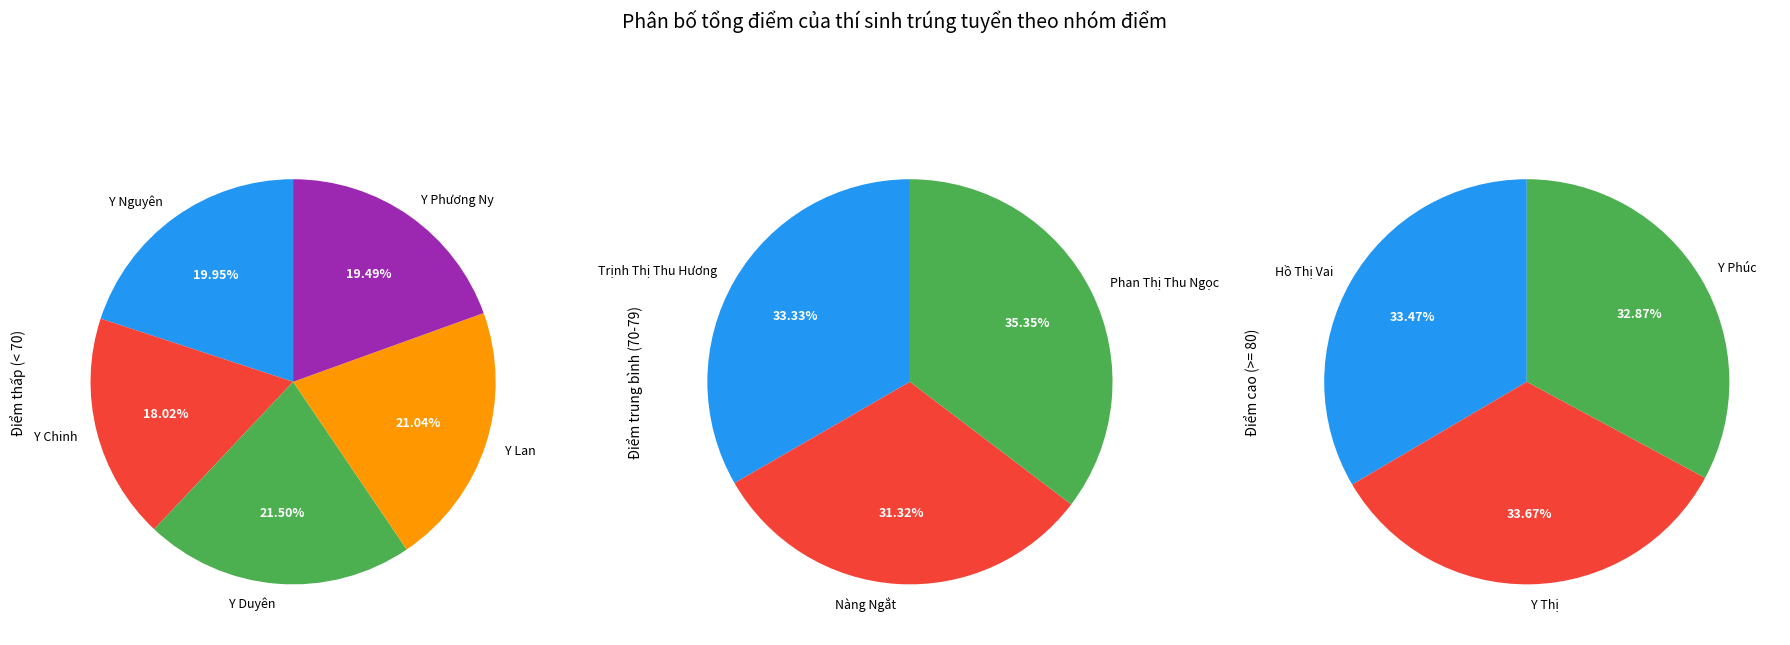

How many segments does this pie chart have?

11